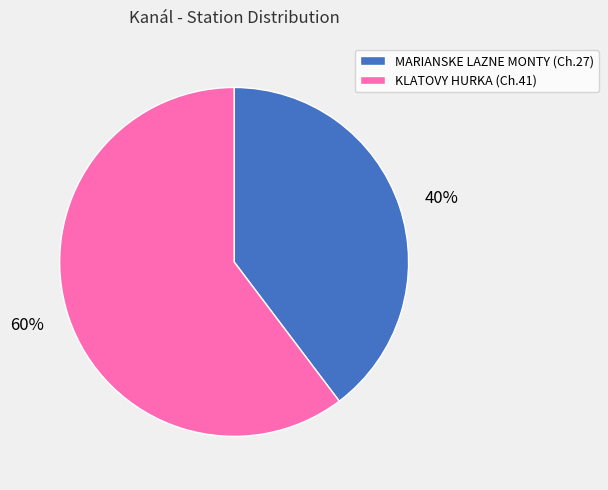

What percentage is the MARIANSKE LAZNE MONTY slice, to the nearest percent?

40%